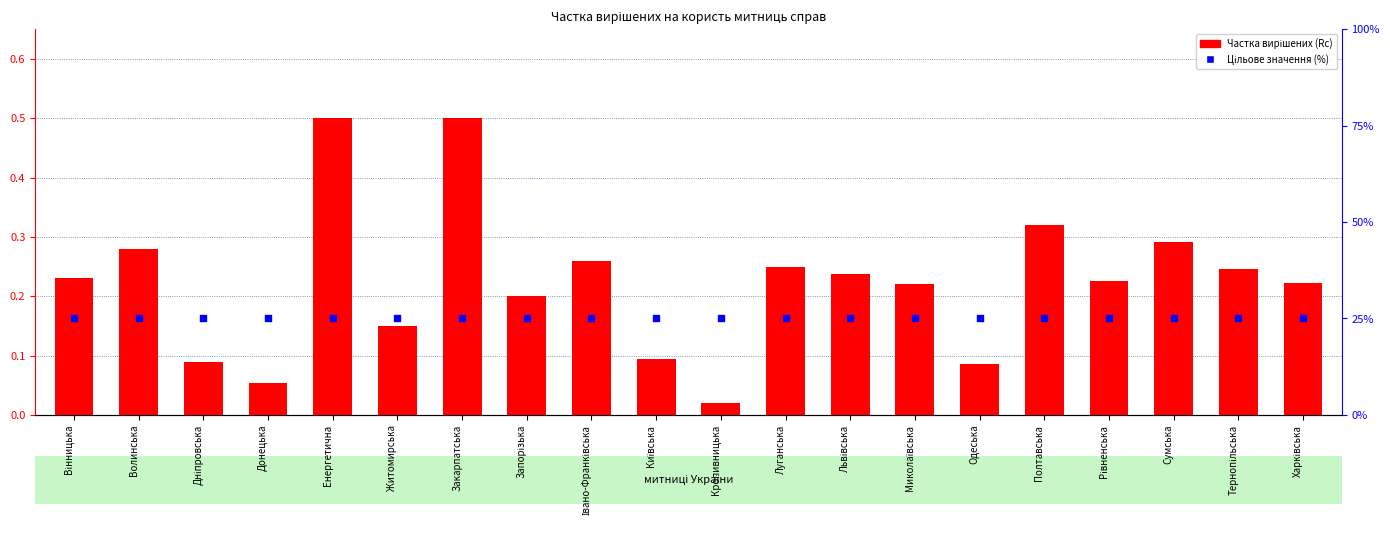

What are all the series names shown in the legend?

Частка вирішених (Rc), Цільове значення (%)